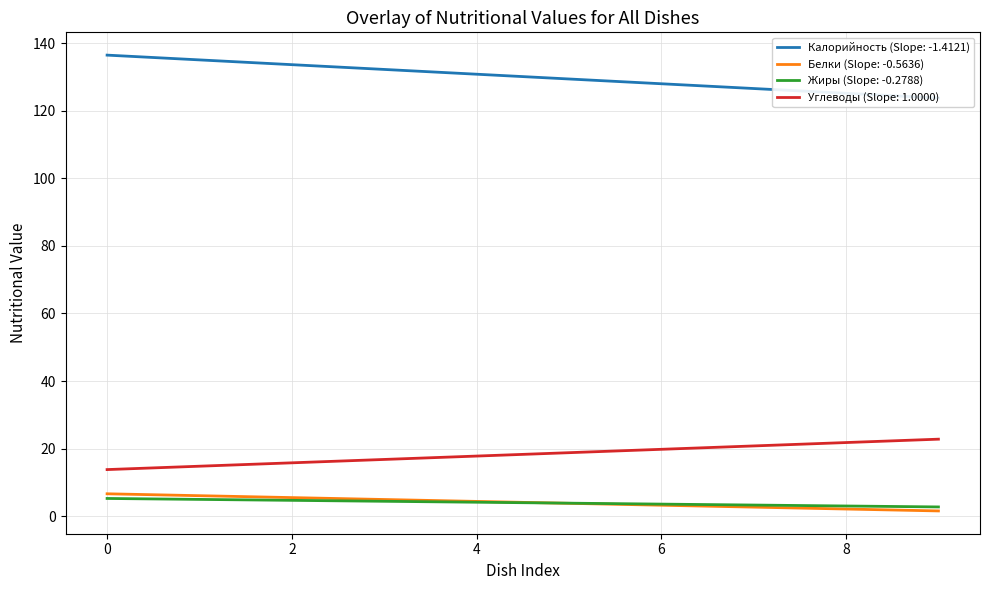

What is the difference between the Белки values at Салат Полонынский and Батон нарезной?

5